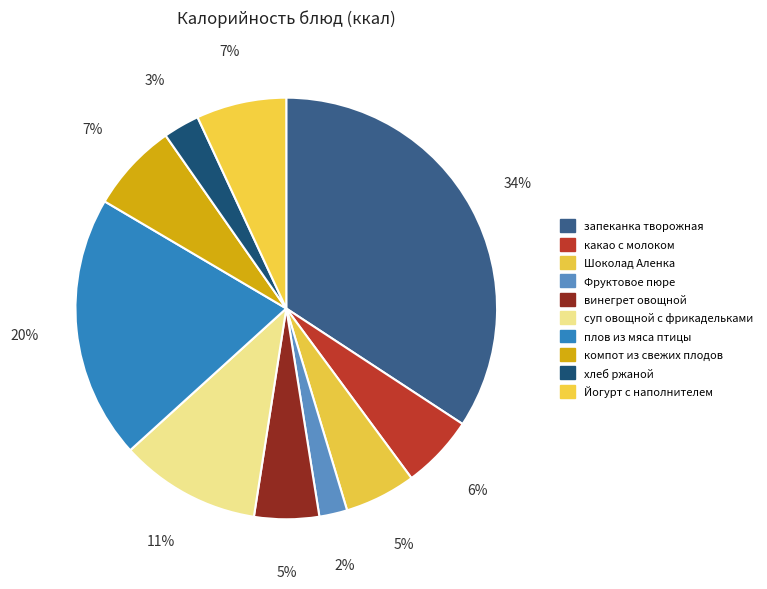

Approximately how many times larger is the value at хлеб ржаной compared to винегрет овощной?

0.6